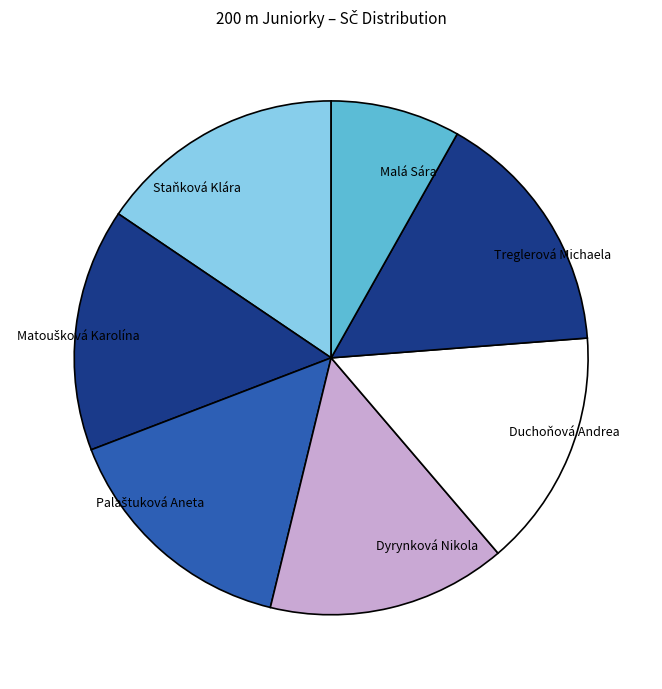

Count the number of slices in the pie.

7